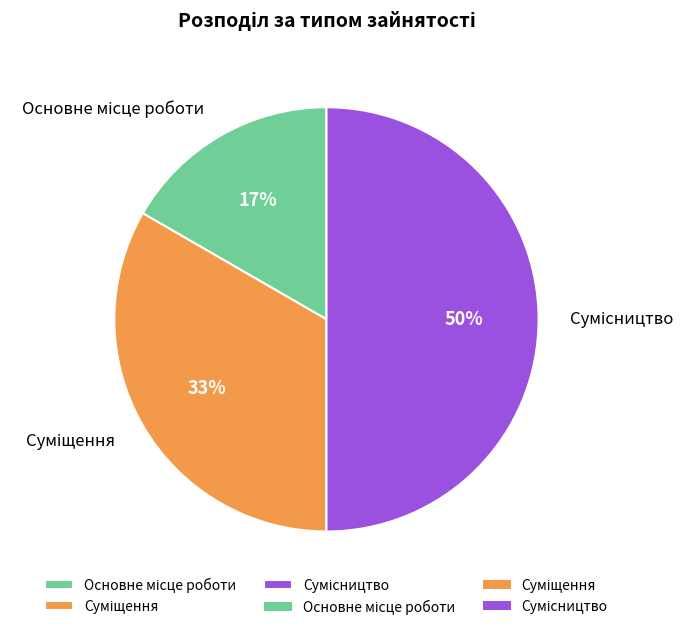

How many segments does this pie chart have?

3